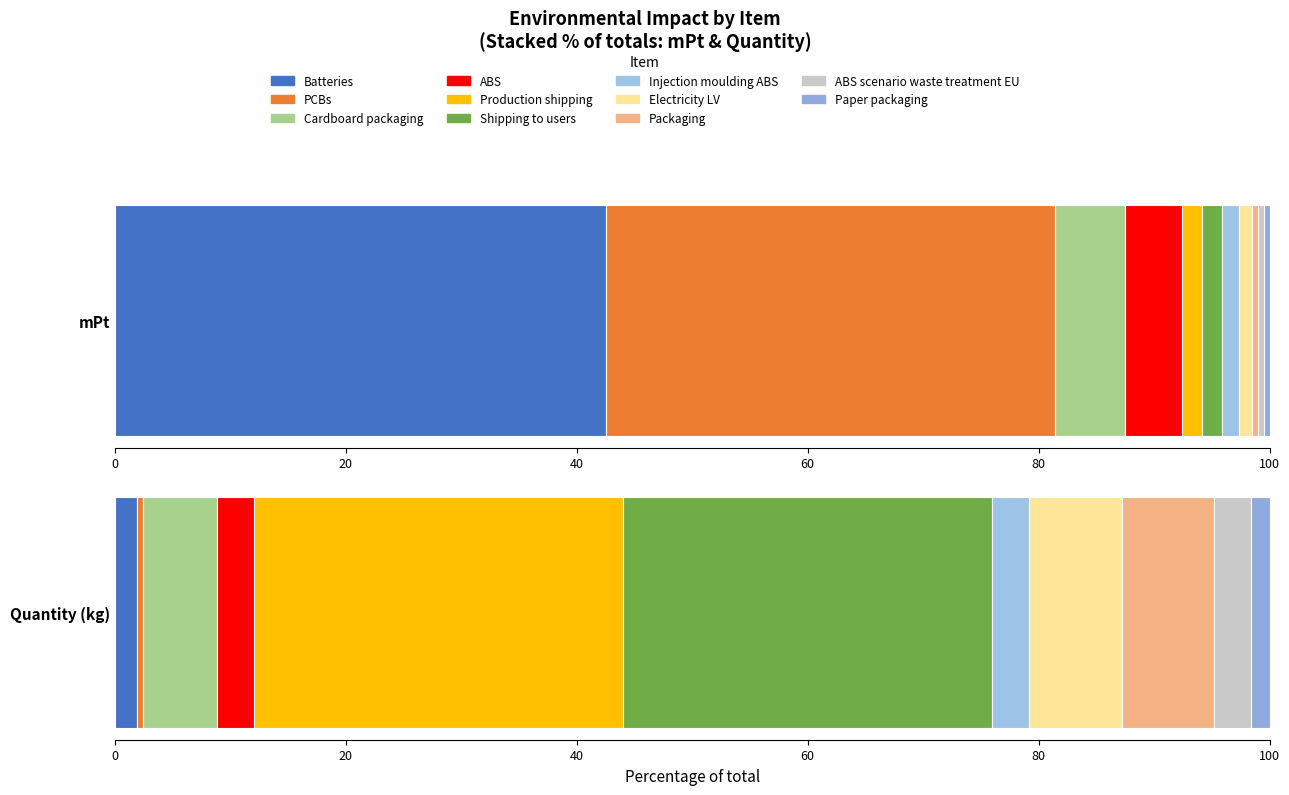

Is it true that Quantity (kg) equals 0.2 at Packaging?

False